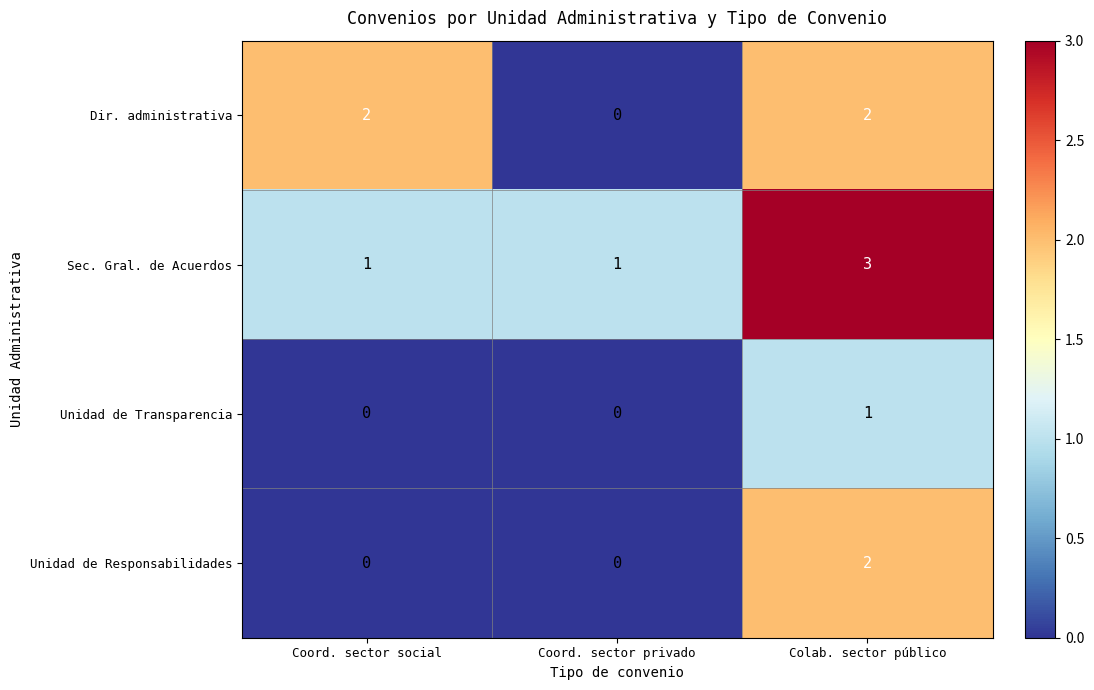

Is it true that Dir. administrativa equals 1 at Coord. sector social?

False